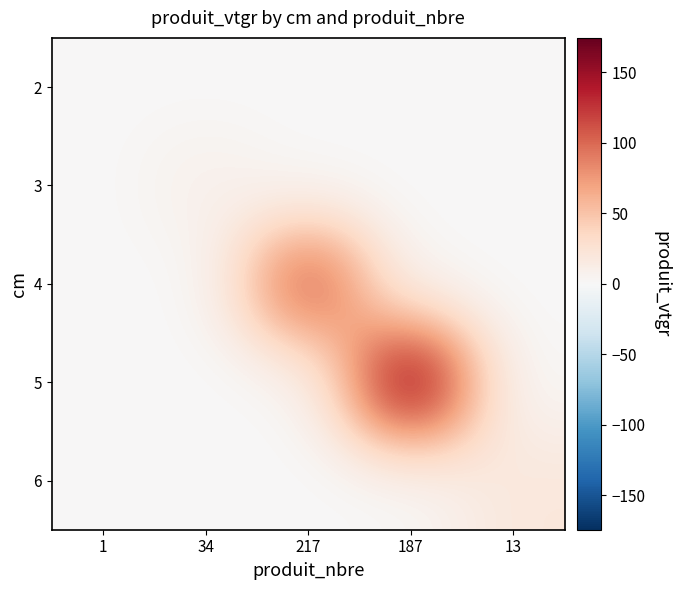

What is the difference between the highest and lowest values at 34?

10.1